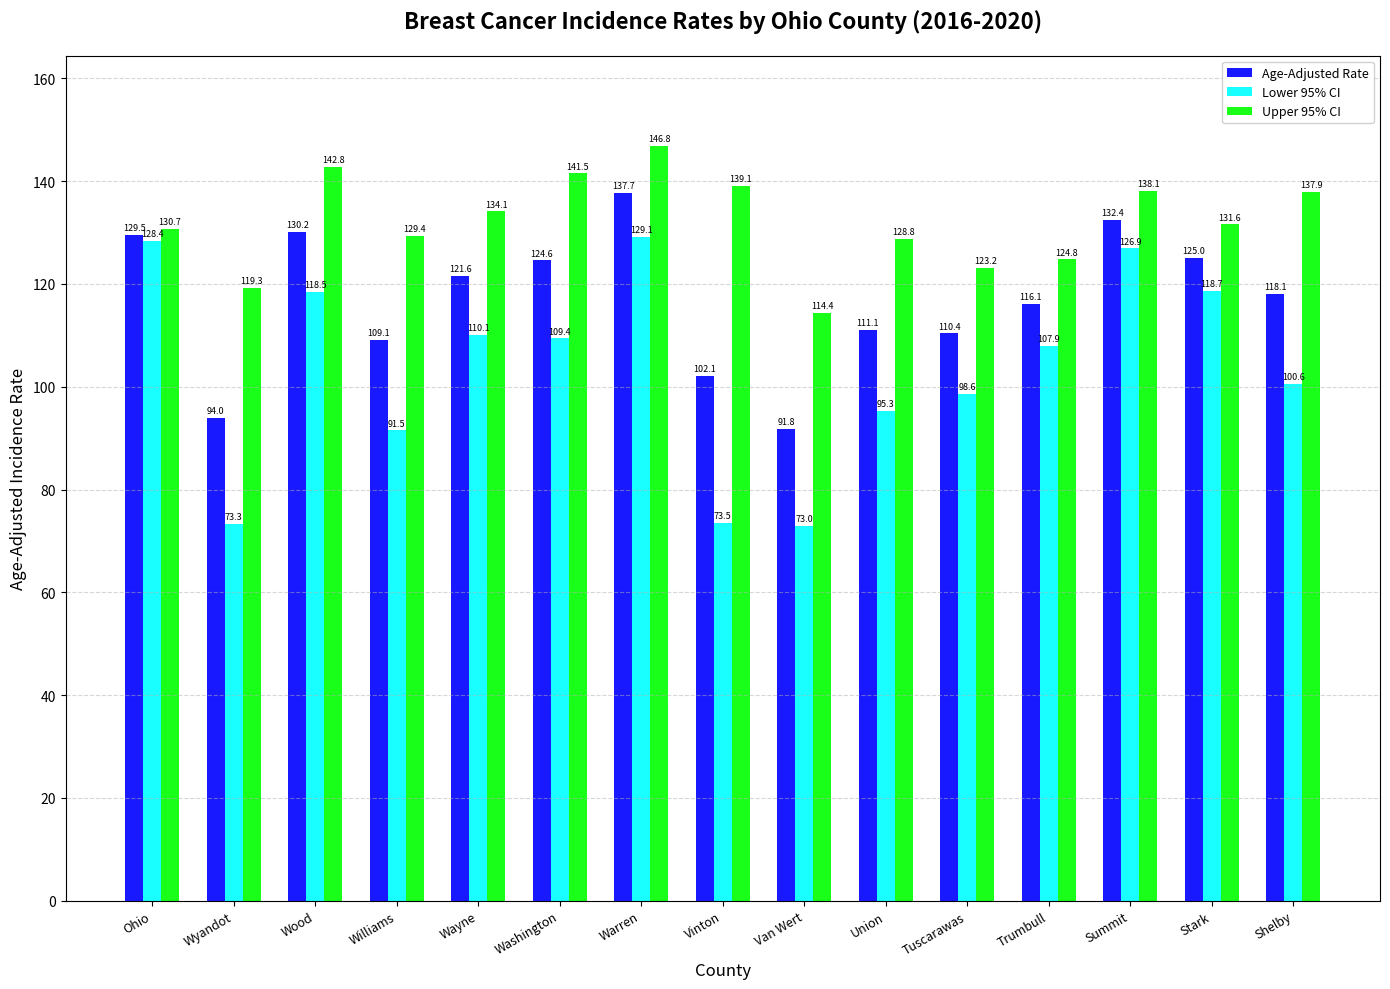

What is the lowest value of the Upper 95% CI series?

114.4